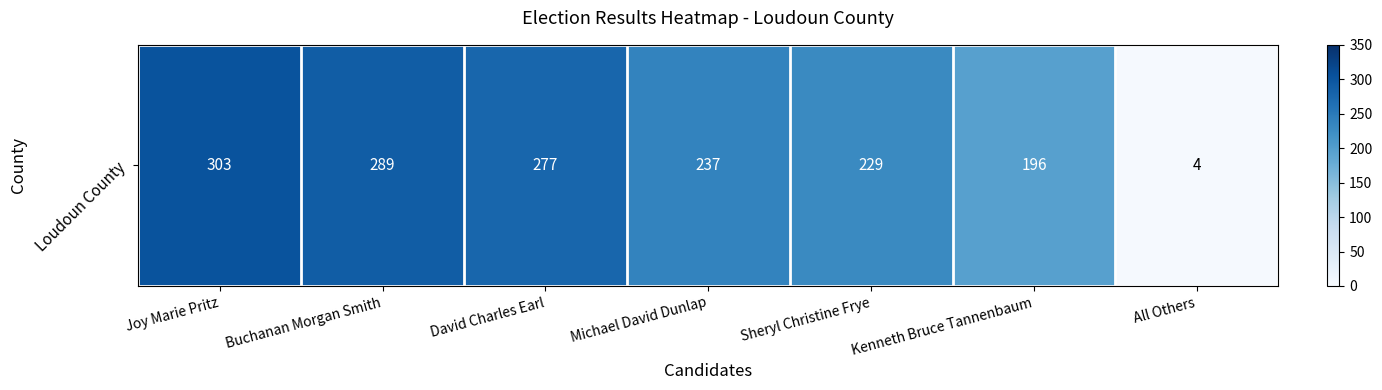

The value at All Others is 4. True or false?

True